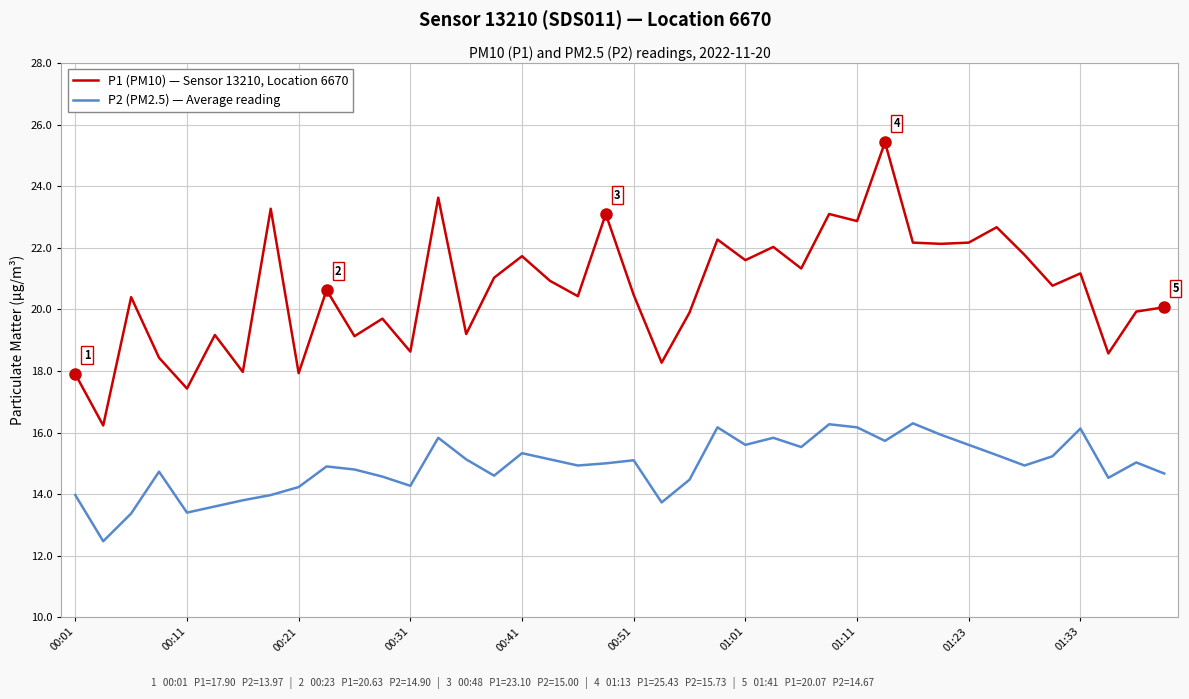

How many categories are shown in the chart?

40